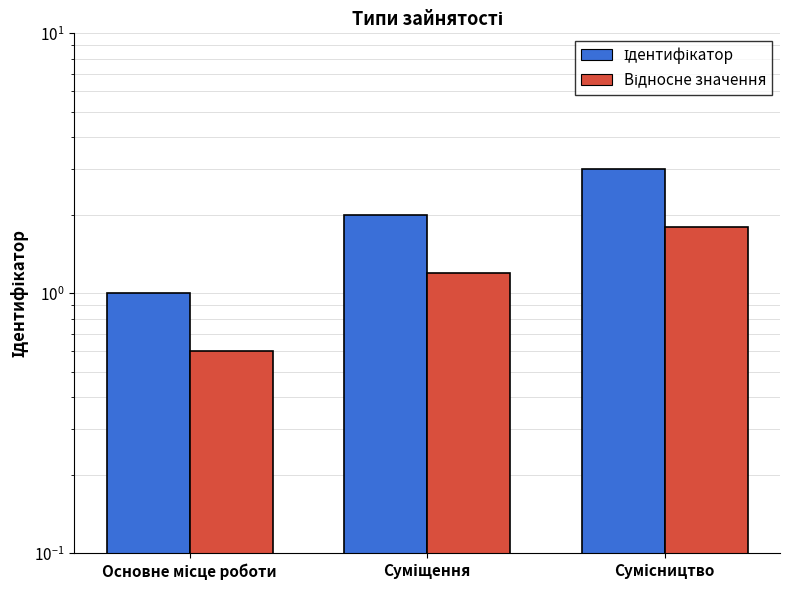

Which series has the widest spread of values?

Ідентифікатор